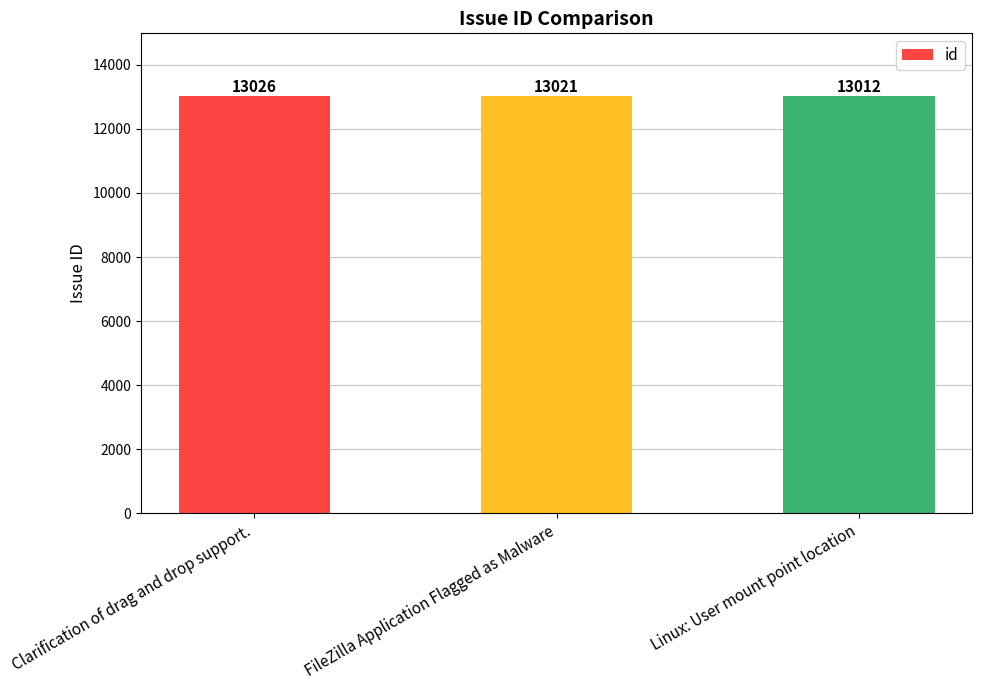

Are the bars horizontal?

No